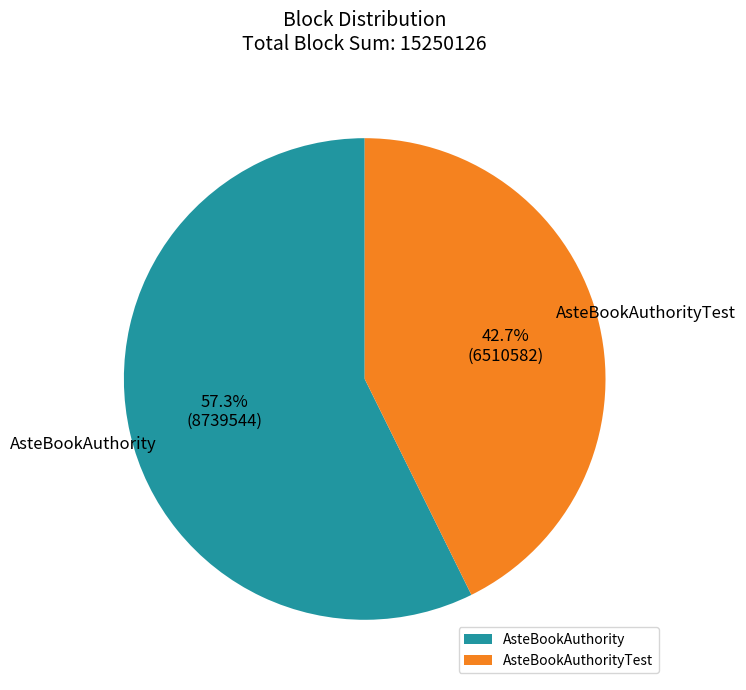

Which has a higher value, AsteBookAuthorityTest or AsteBookAuthority?

AsteBookAuthority